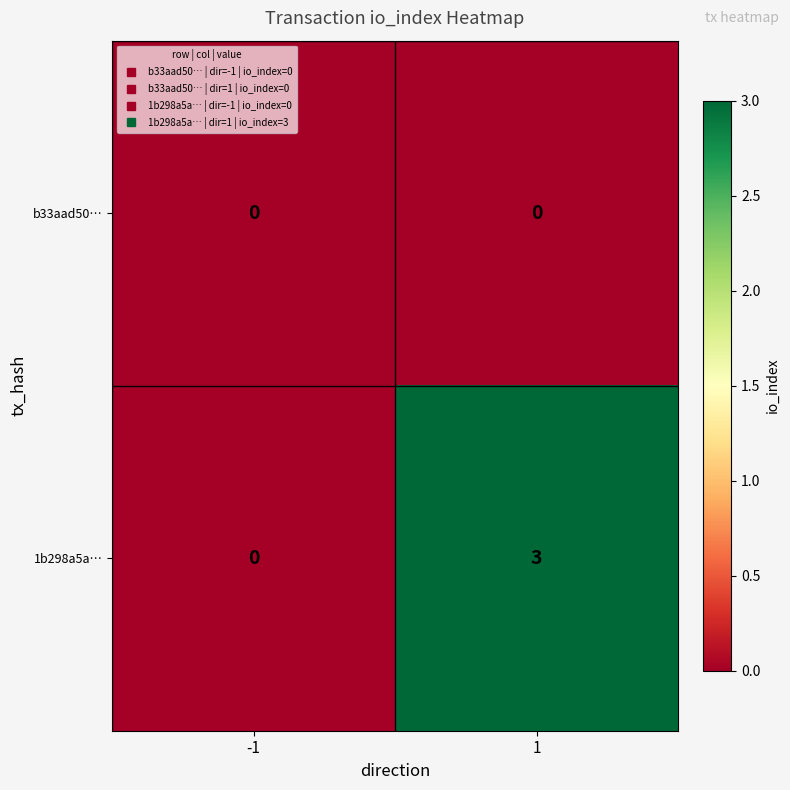

How many positive values does the 1b298a5a… series have?

1